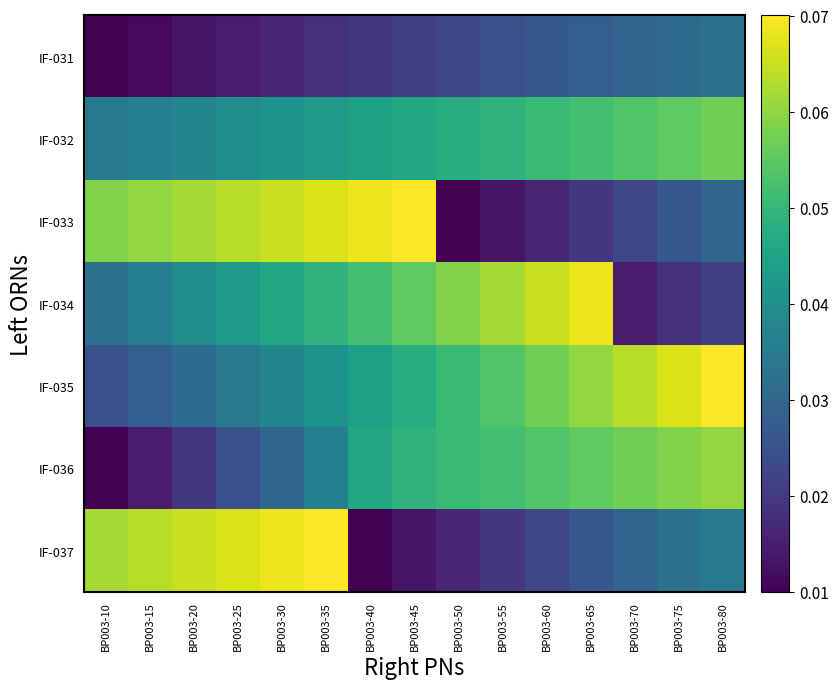

Rank the series by their maximum value, from lowest to highest.

IF-031, IF-032, IF-036, IF-034, IF-033, IF-035, IF-037